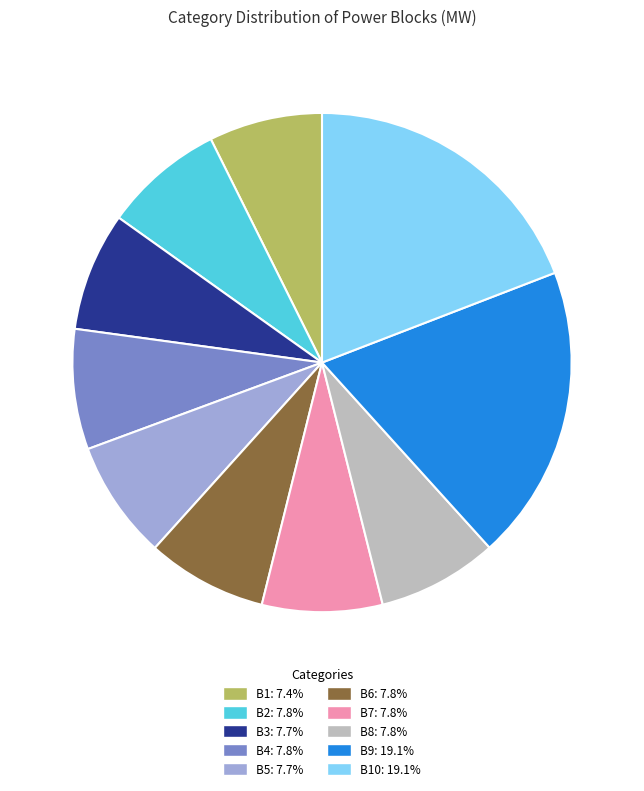

Does B6: 7.8% account for over 50% of the chart?

No